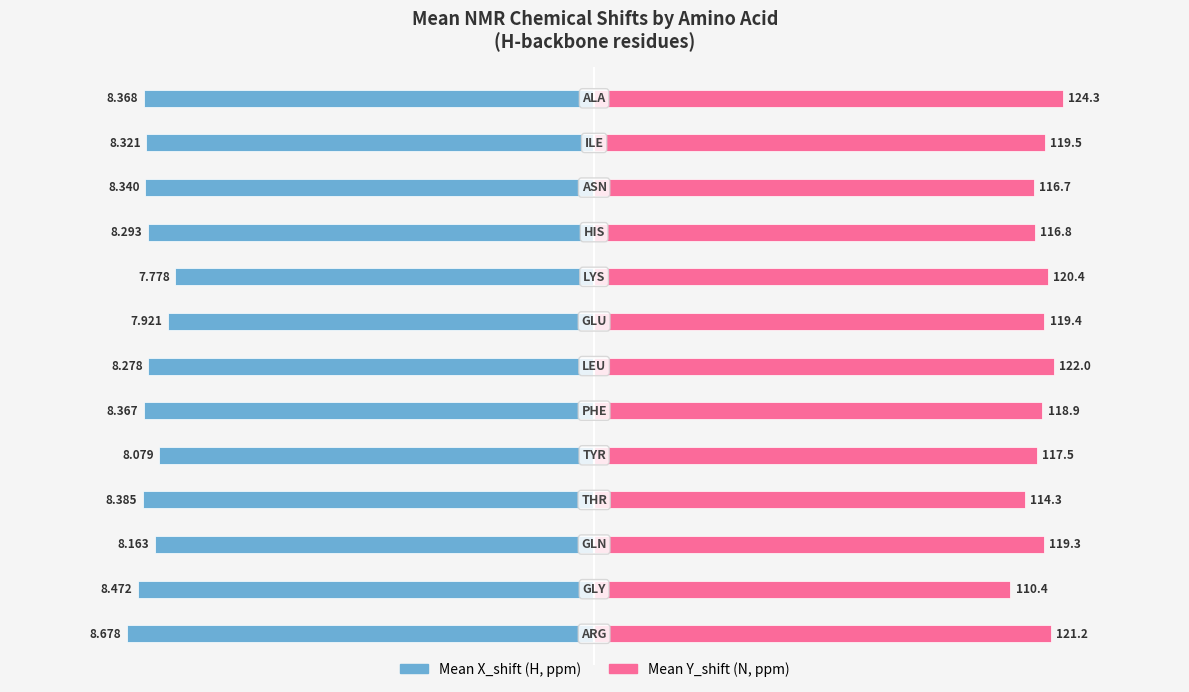

What is the value of the Mean X_shift (H-ppm) bar at the 2nd from the left?

-8.5